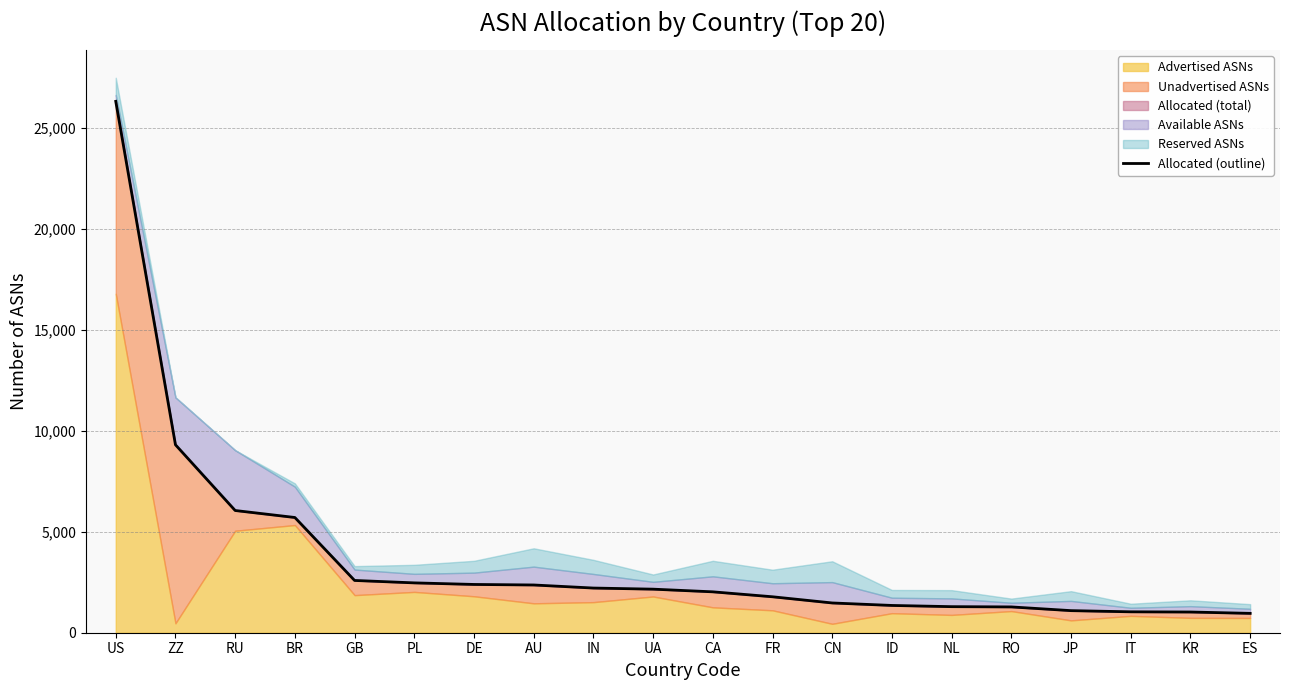

List the labels in order of value, smallest first.

ES, KR, IT, JP, RO, NL, ID, CN, FR, CA, UA, IN, AU, DE, PL, GB, BR, RU, ZZ, US